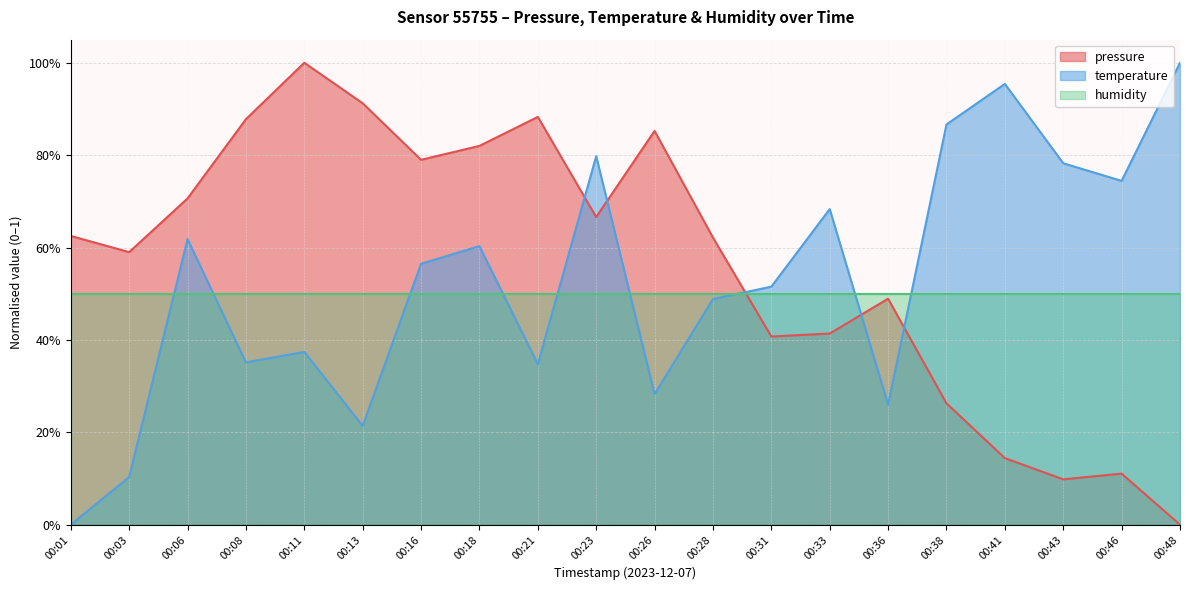

What is the difference between the second highest and second lowest values in the temperature series?

0.9